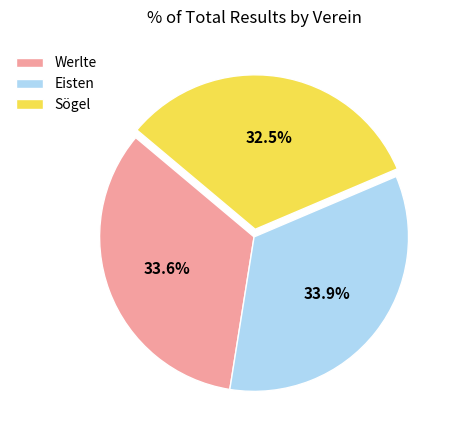

How many slices are in this pie chart?

3